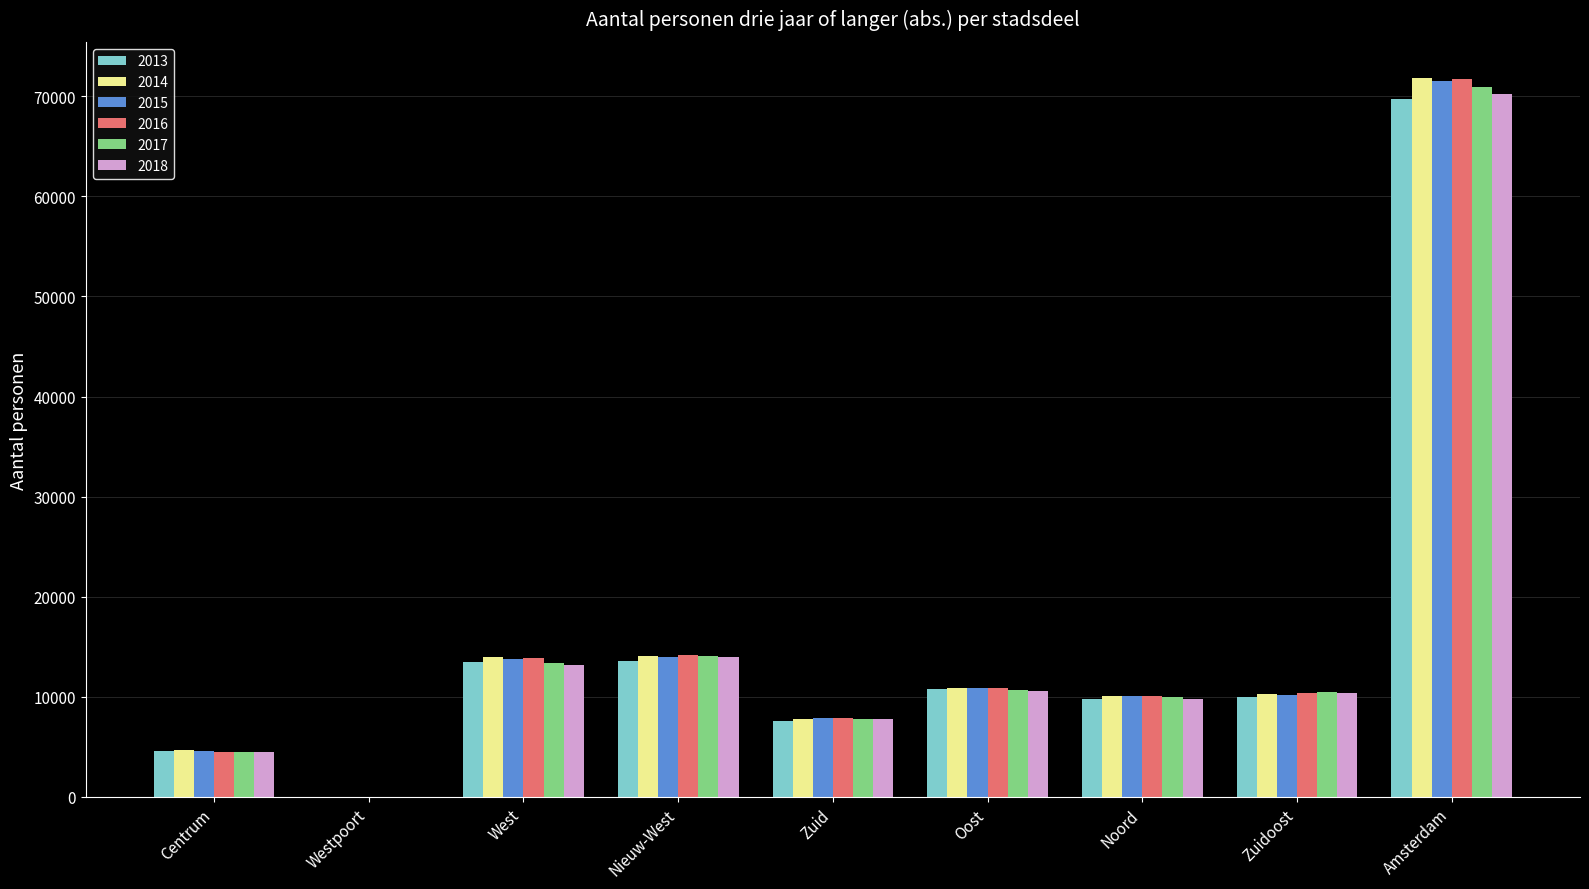

What is the sum of the 2017 values at Centrum and Nieuw-West?

18541